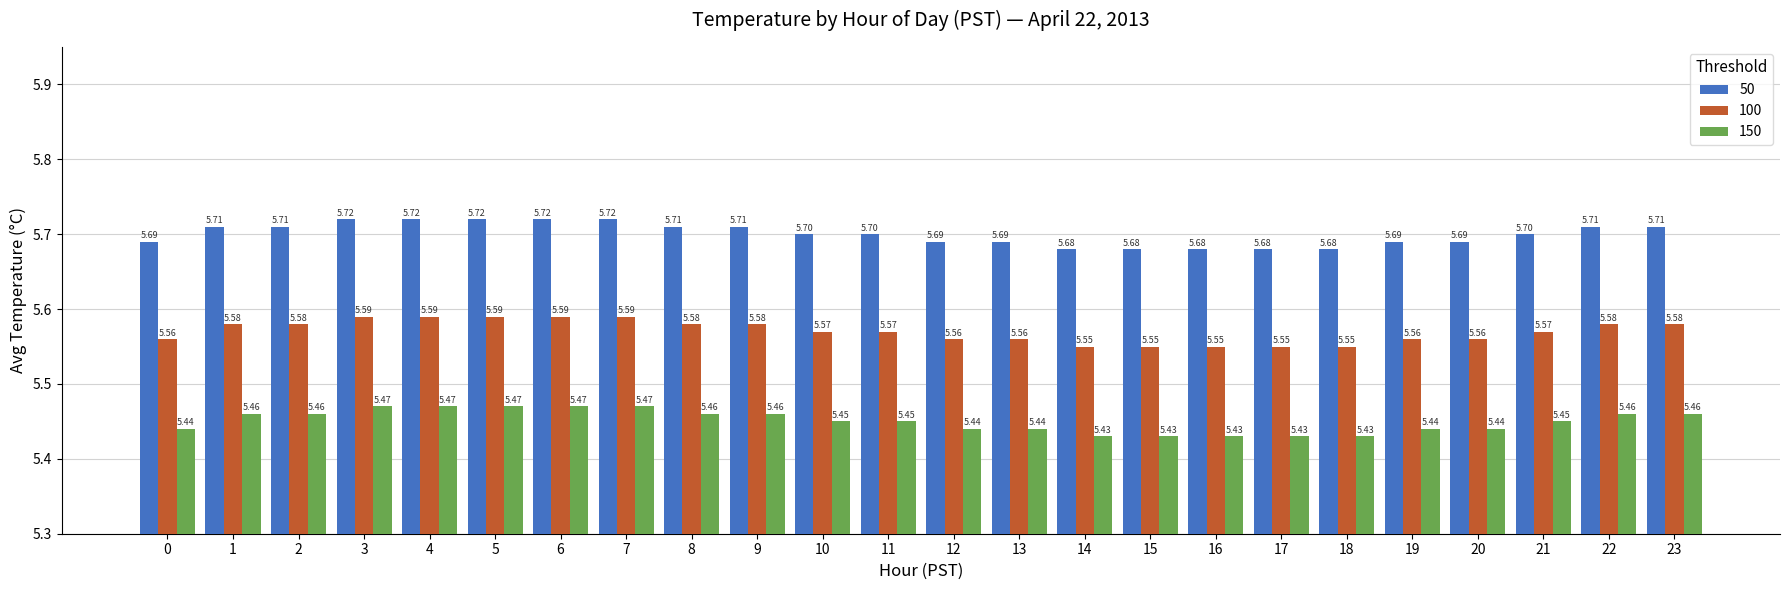

At how many categories does at least one series exceed 5?

24